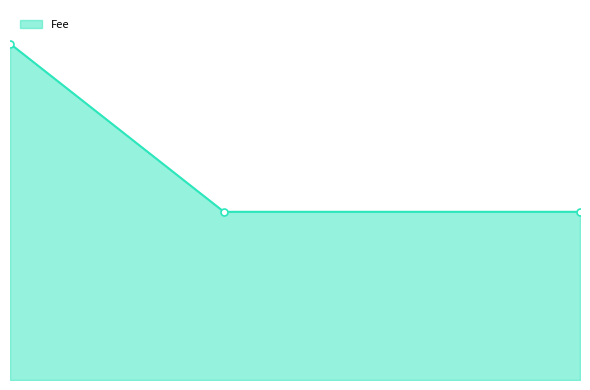

What is the label of the 3rd point from the left?

2021-05-17 23:45:05